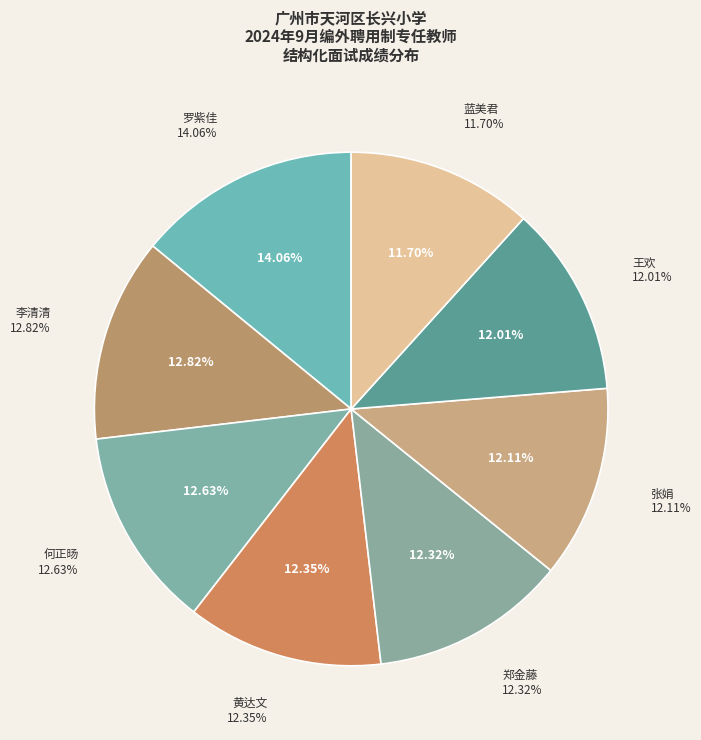

To the nearest percent, what is the average slice percentage?

12%